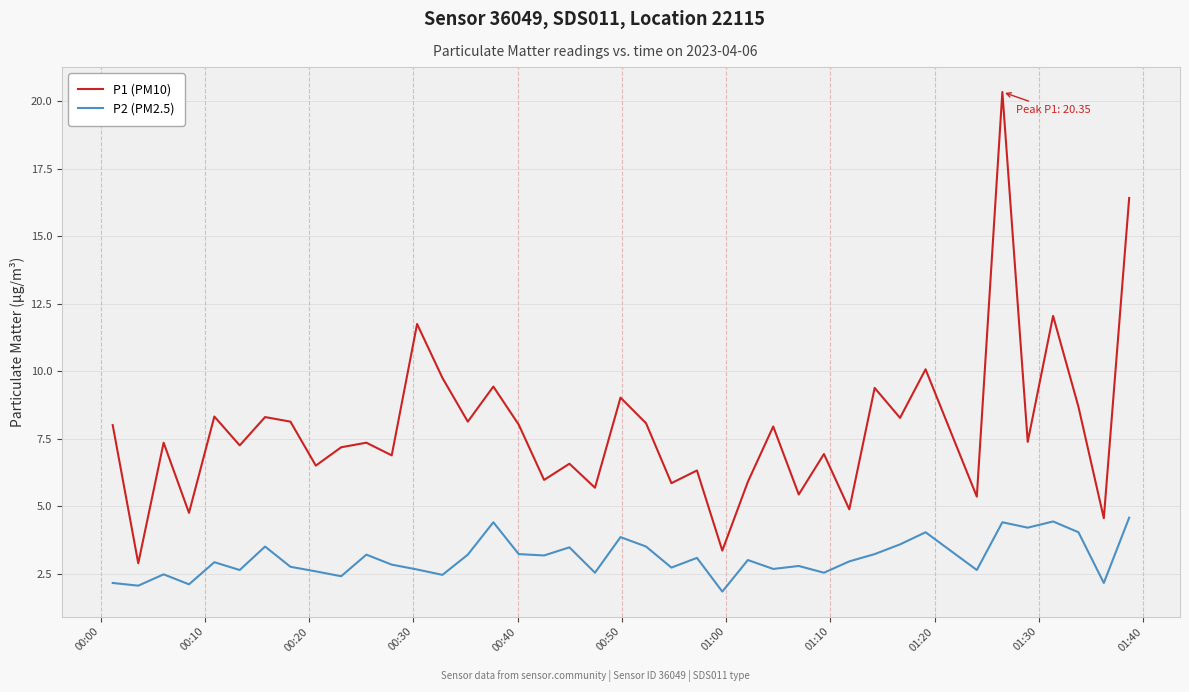

At how many categories does at least one series exceed 5?

35